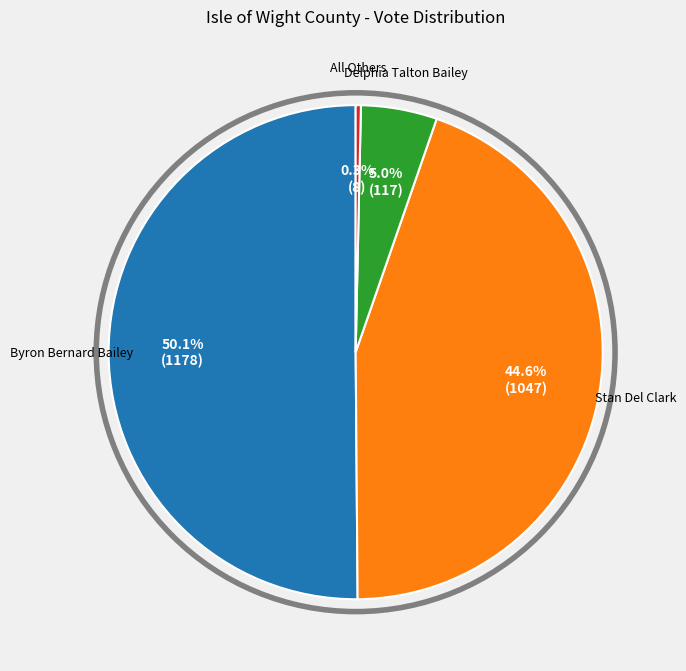

How many slices are in this pie chart?

4